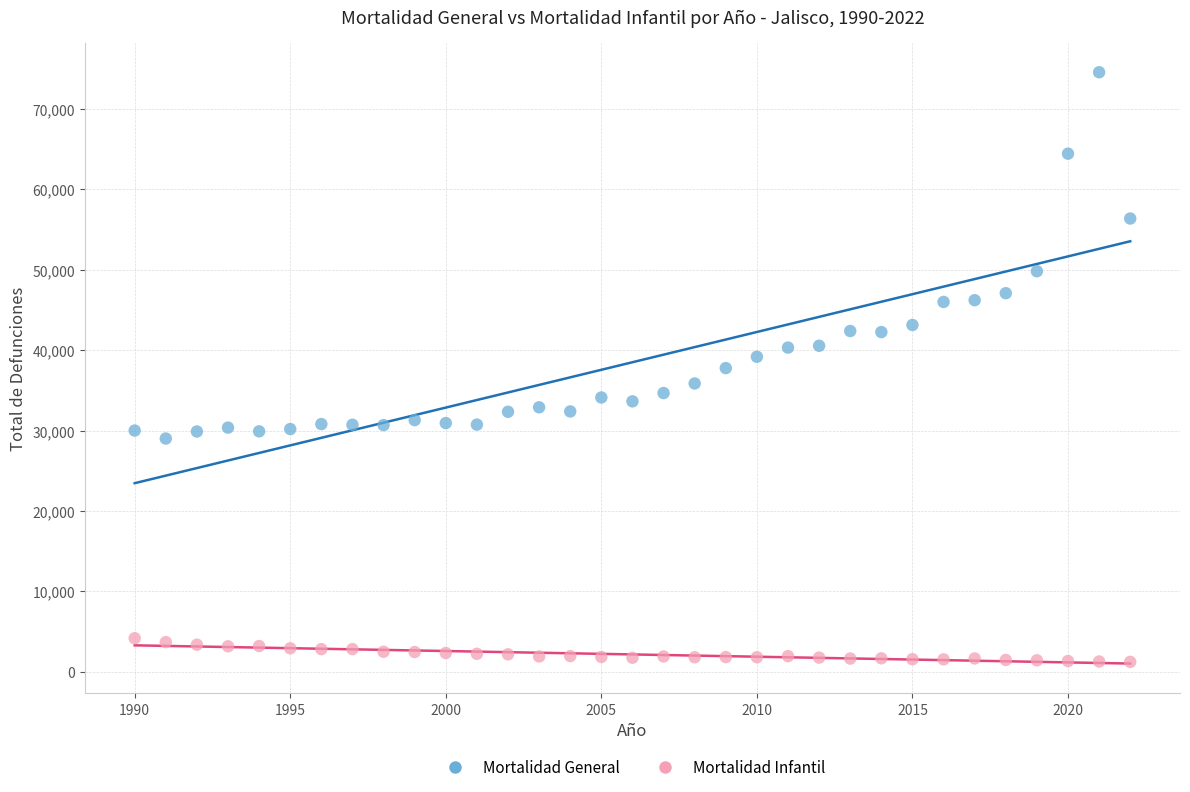

What are all the series names shown in the legend?

Mortalidad General, Mortalidad Infantil